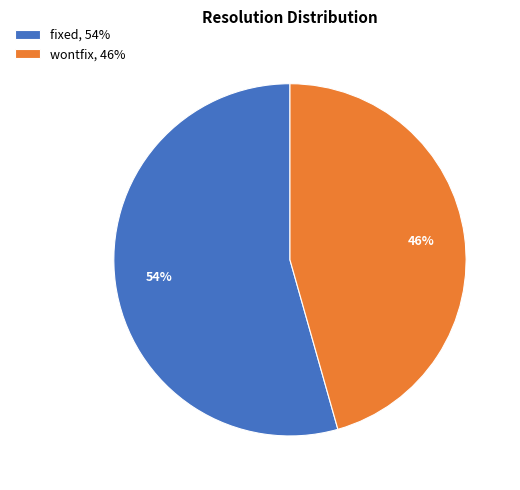

What is the majority slice?

fixed, 54%